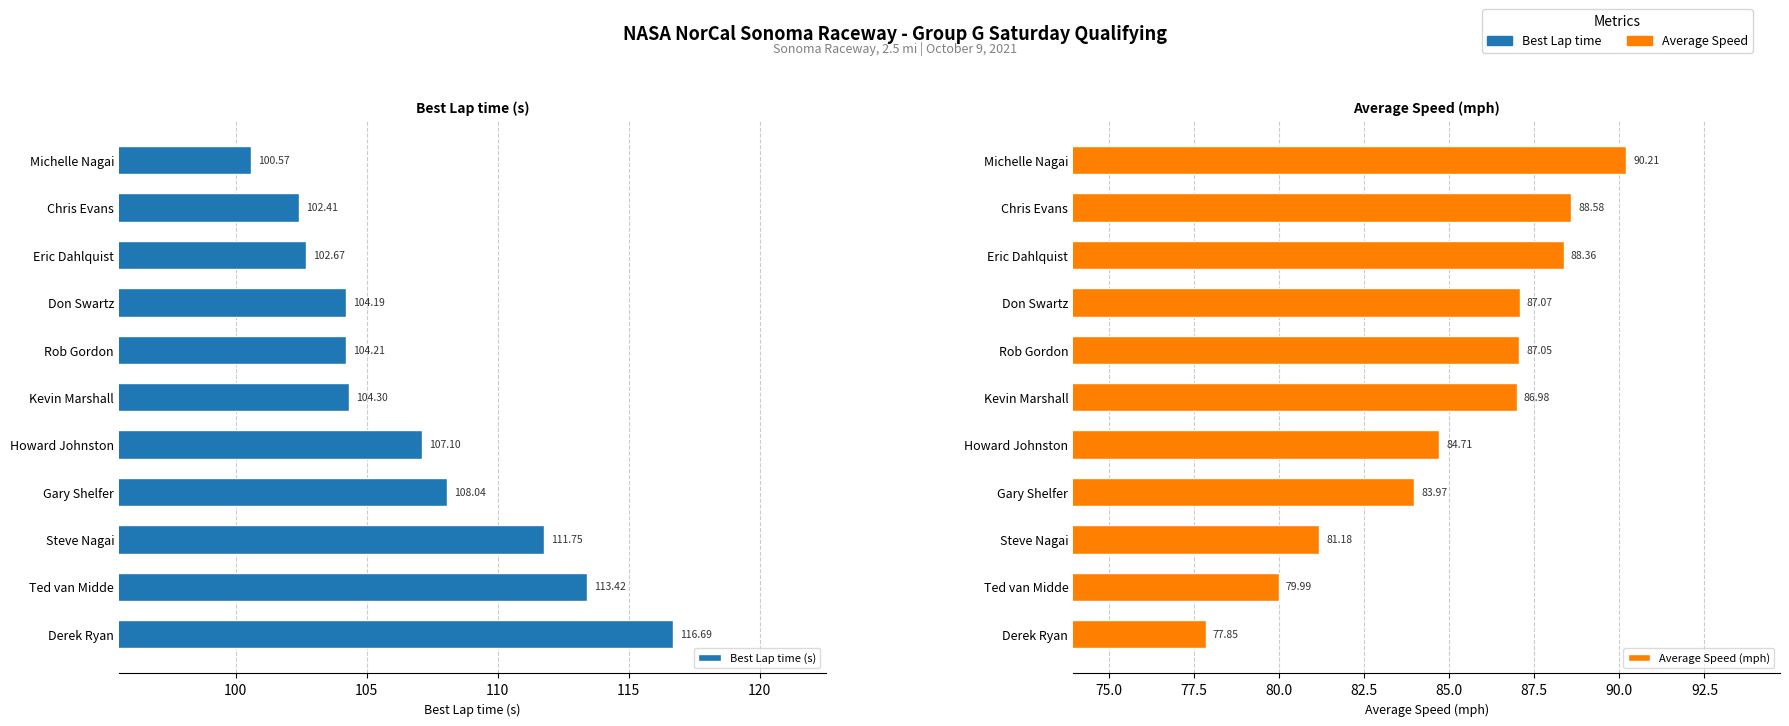

True or false: Average Speed (mph) has a value of 77.8 at Derek Ryan.

True